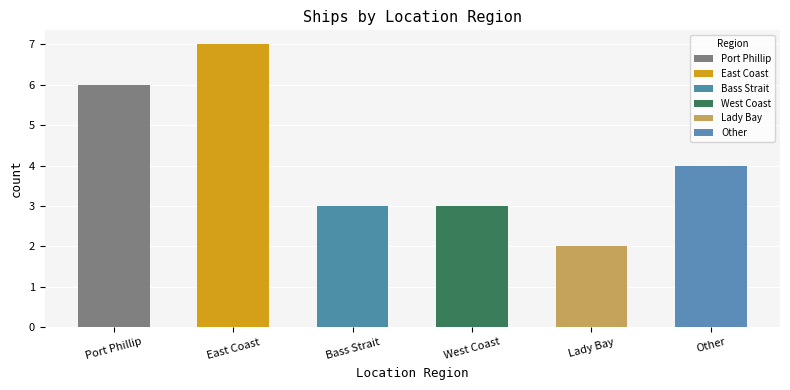

Reading left to right, what are all the values shown in this chart?

6	7	3	3	2	4